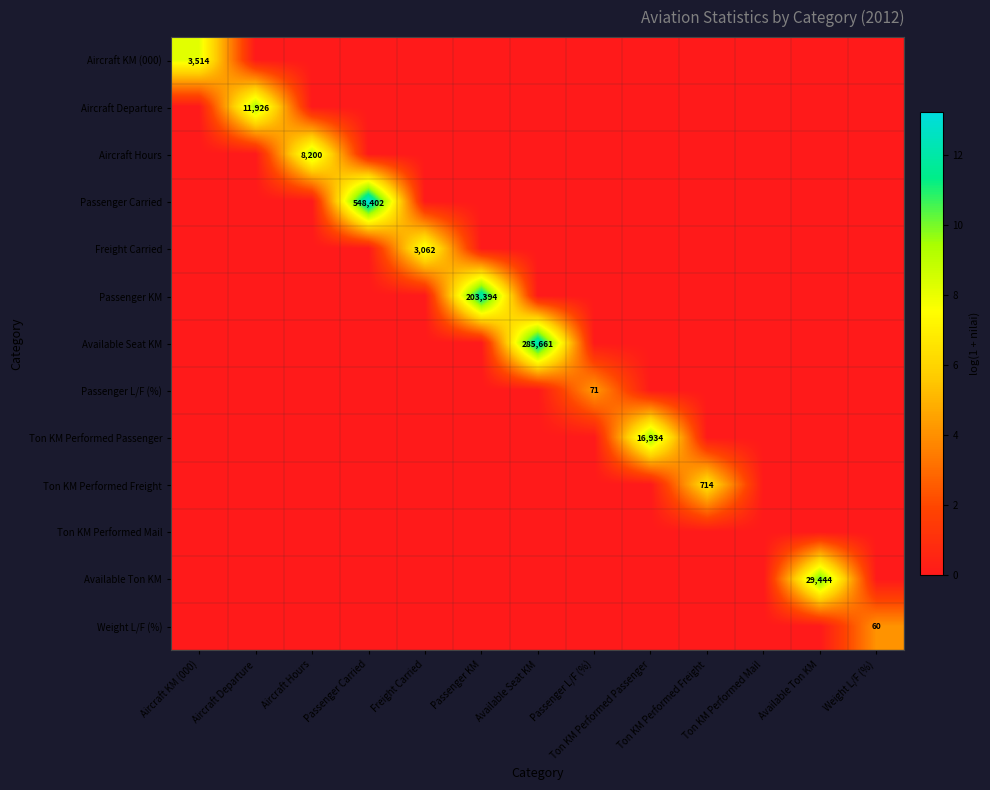

At how many categories does at least one series exceed 11?

3